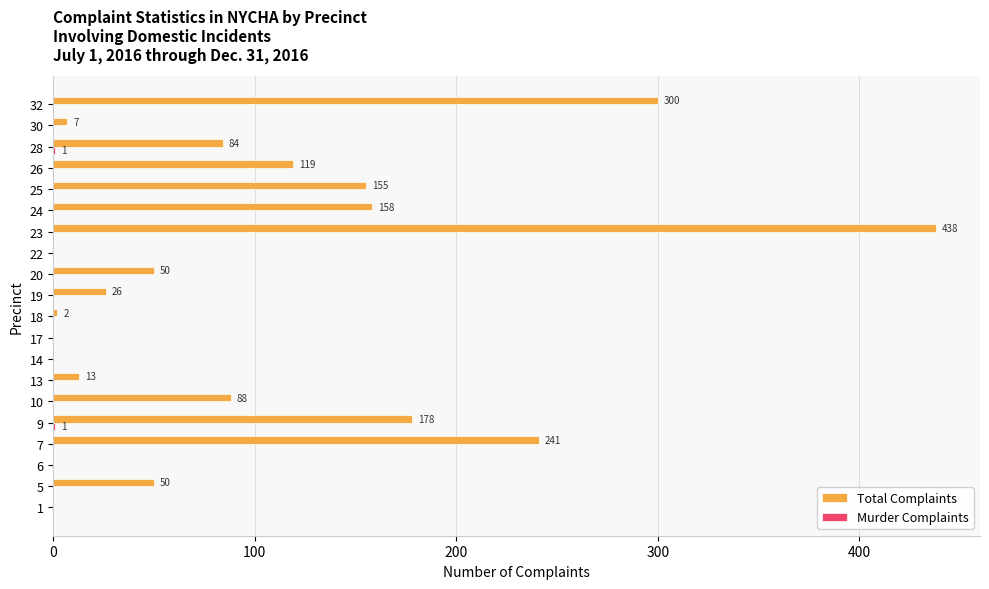

Count the number of data series in this chart.

2